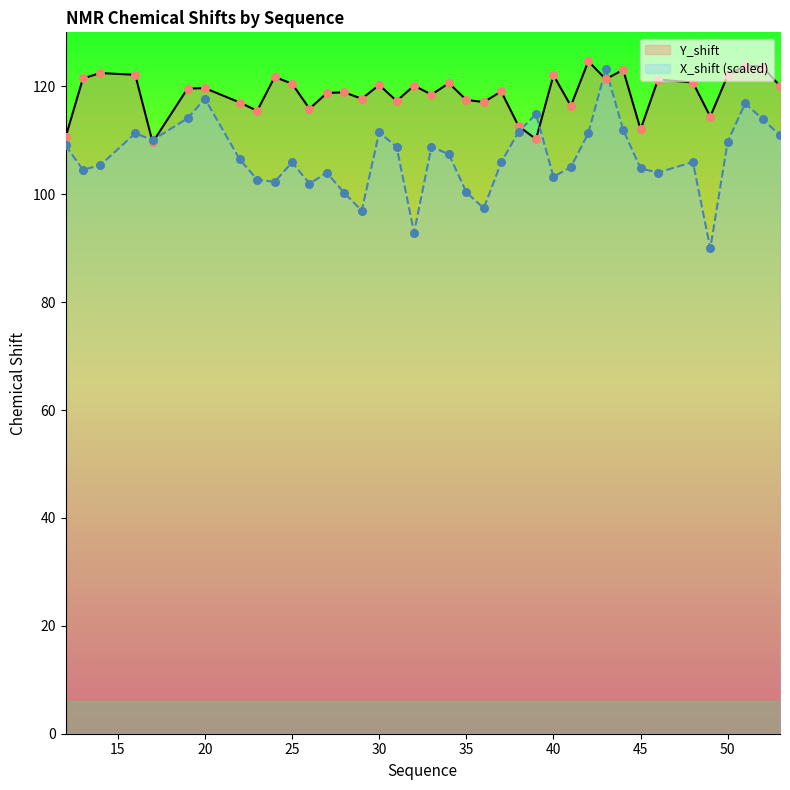

Which series has the largest total across all categories?

Y_shift